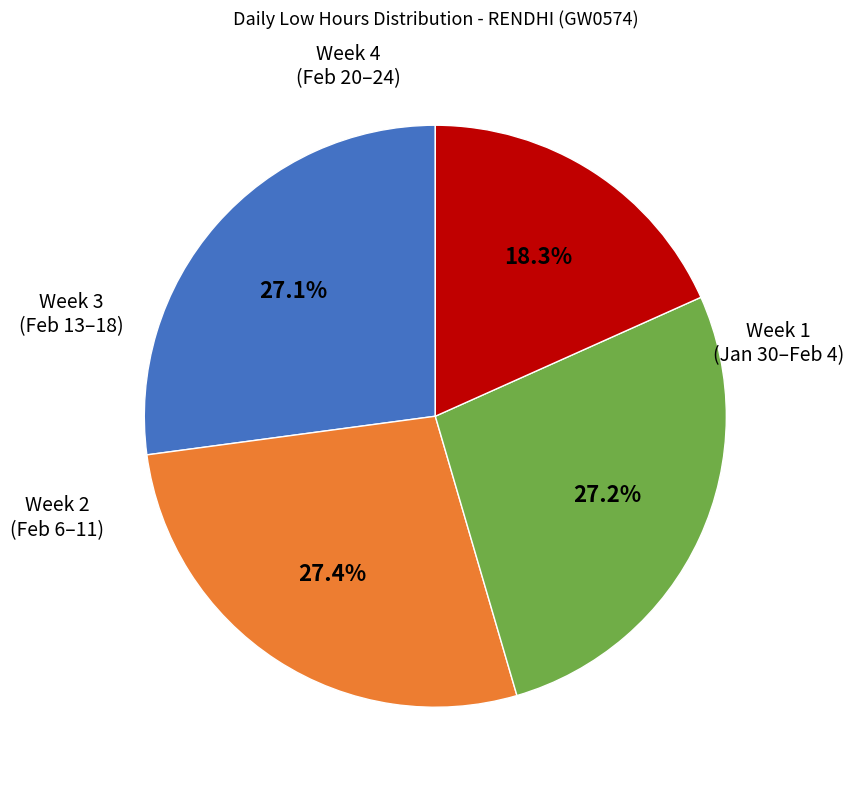

Is there a majority slice in this chart?

No